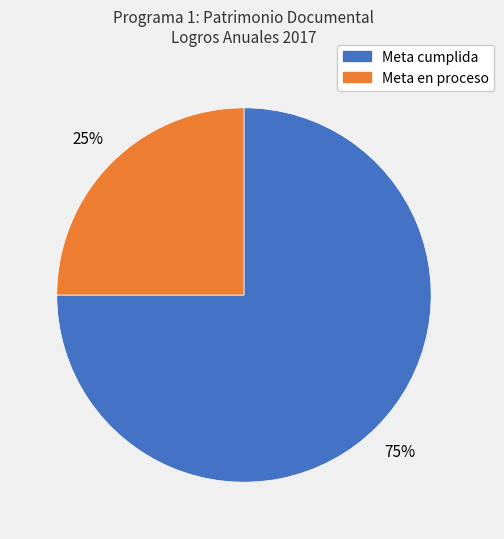

To the nearest percent, what is the average slice percentage?

50%